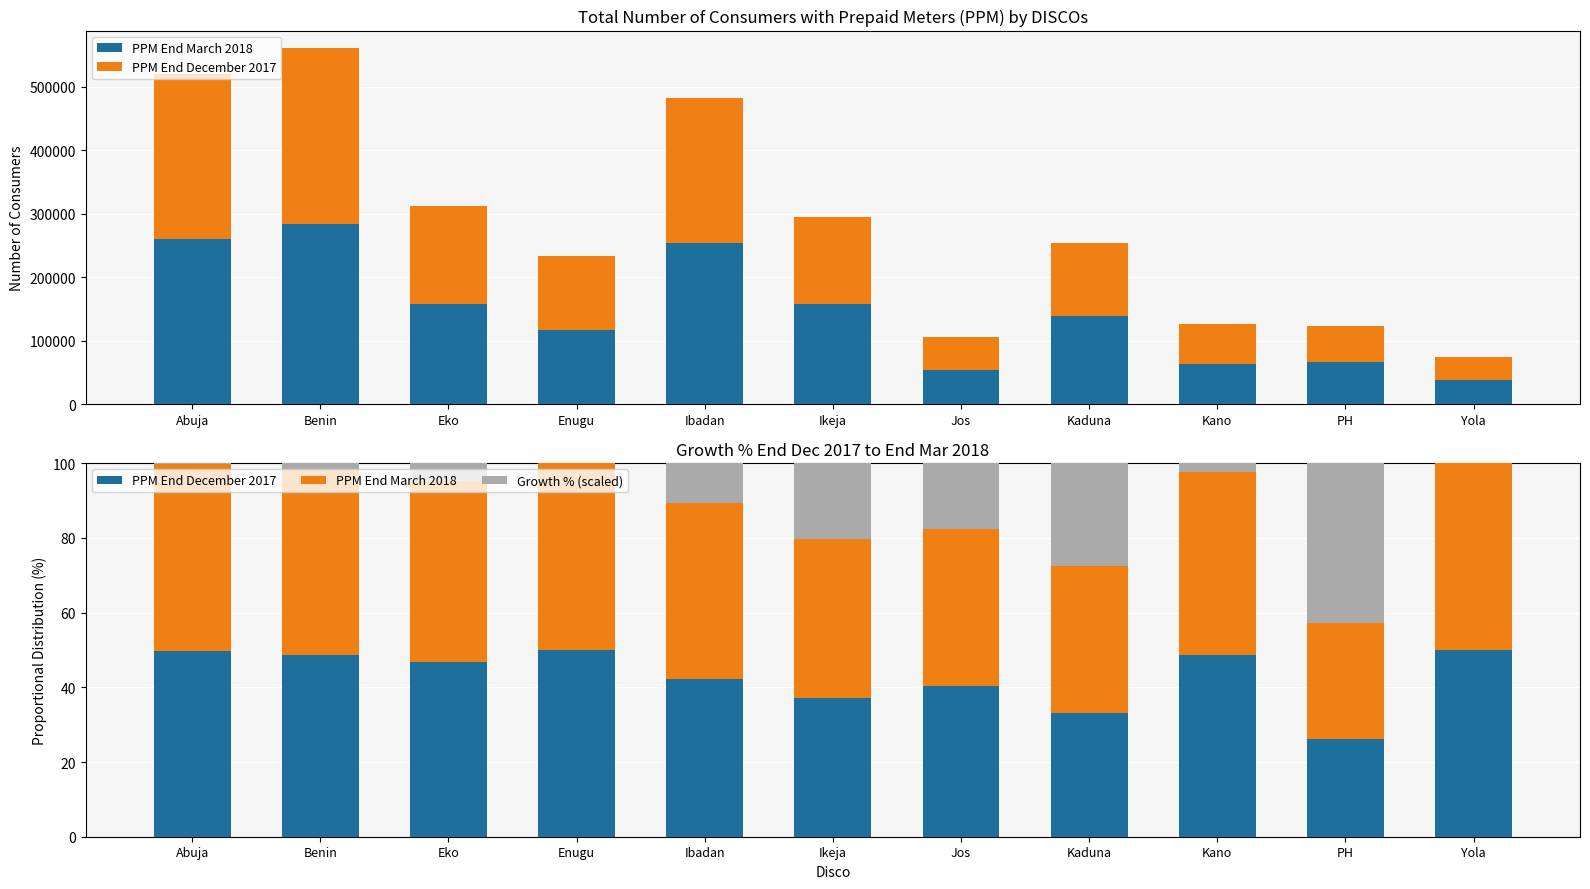

Rank the categories by PPM End December 2017 value from highest to lowest.

Yola, Enugu, Abuja, Kano, Benin, Eko, Ibadan, Jos, Ikeja, Kaduna, PH